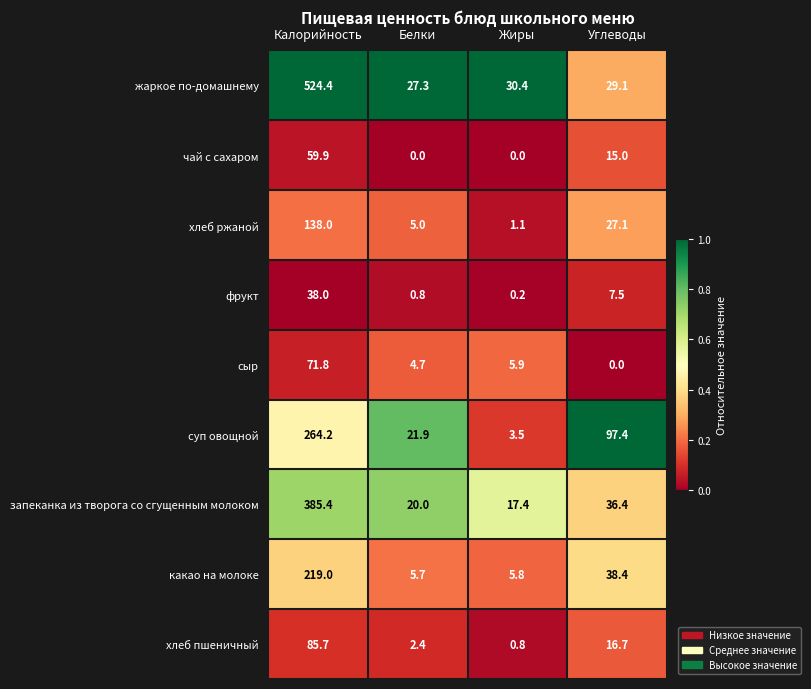

Which series changed the most between Калорийность and Углеводы?

жаркое по-домашнему